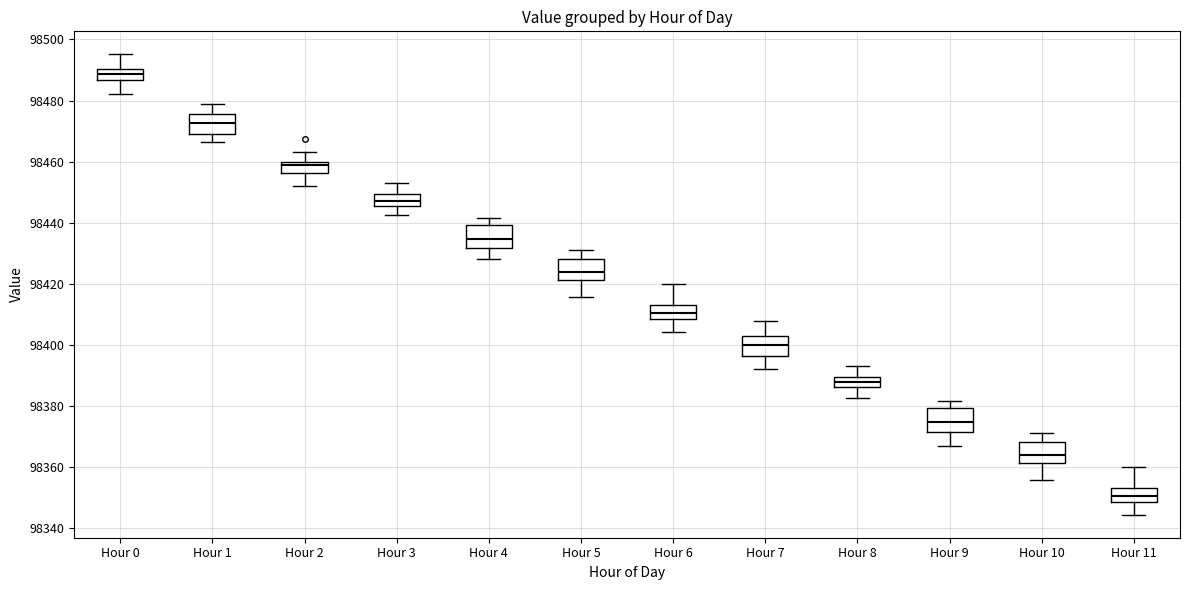

Where does the upper whisker of the box for Hour 11 end on the y-axis? The values are not printed on the chart, so give them approximately, as read against the axis.

98360